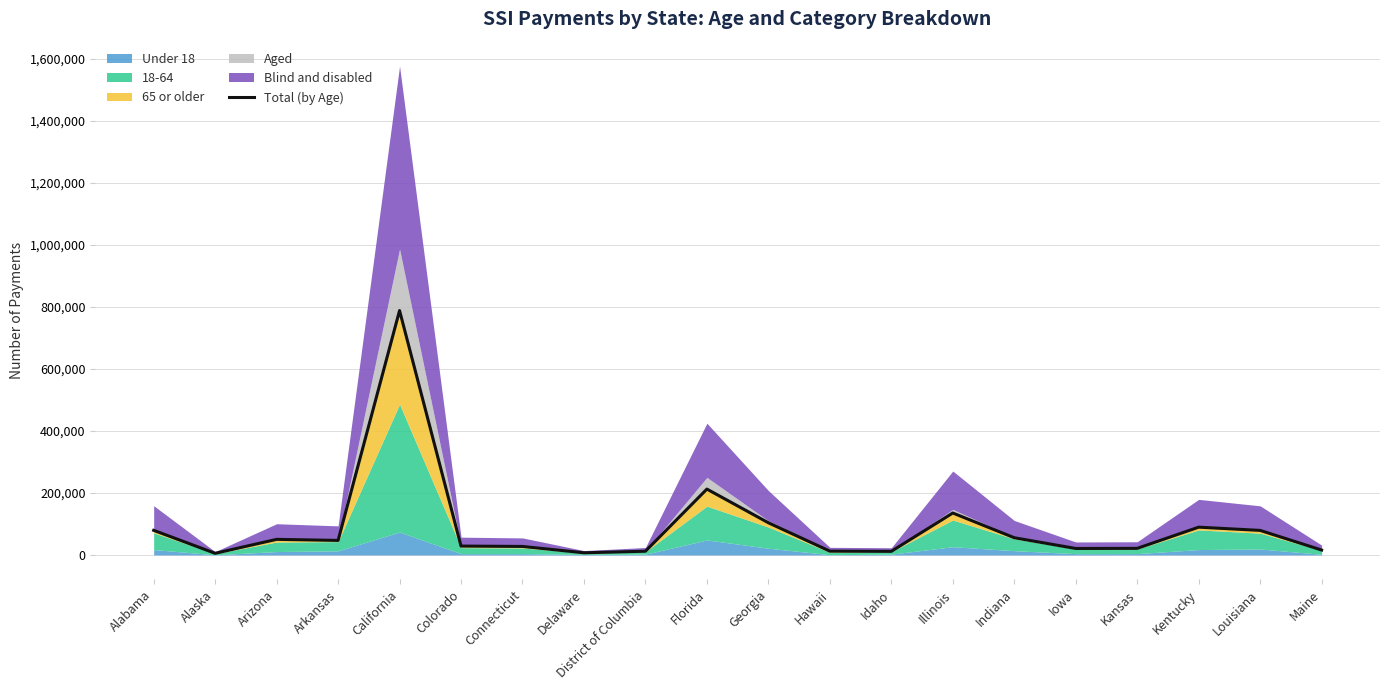

Reading left to right, transcribe all the data shown in this chart.

Alabama=79426	Alaska=5385	Arizona=50340	Arkansas=46903	California=787865	Colorado=28696	Connecticut=27495	Delaware=7064	District of Columbia=12051	Florida=212369	Georgia=103819	Hawaii=12294	Idaho=11662	Illinois=135275	Indiana=55579	Iowa=20929	Kansas=21293	Kentucky=89612	Louisiana=79201	Maine=15904